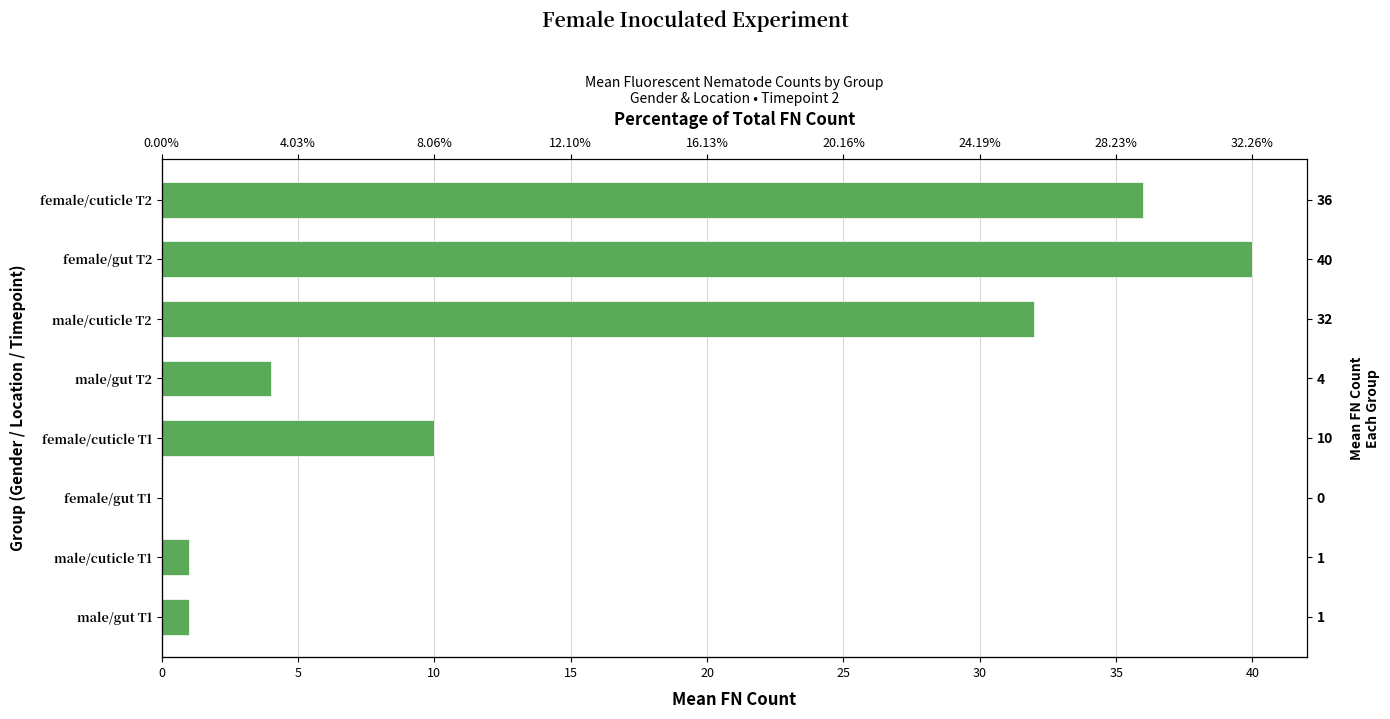

Reading left to right, extract all data points from this chart.

36	40	32	4	10	0	1	1